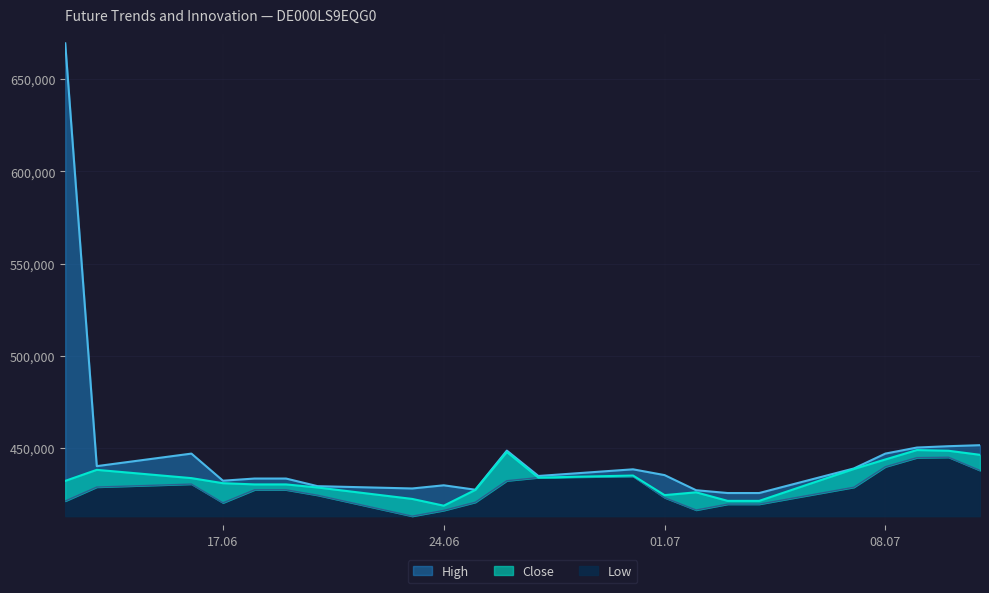

What is the sum of the Low values at 13.06.2025 and 01.07.2025?

852057